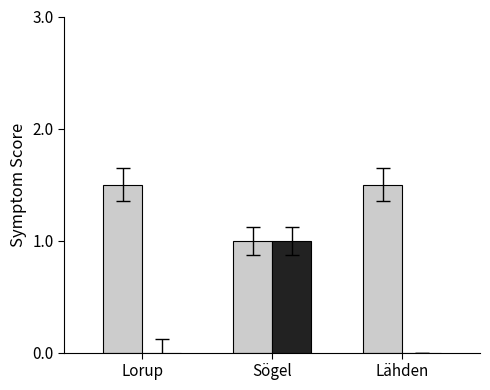

What is the greatest value displayed?

1.5